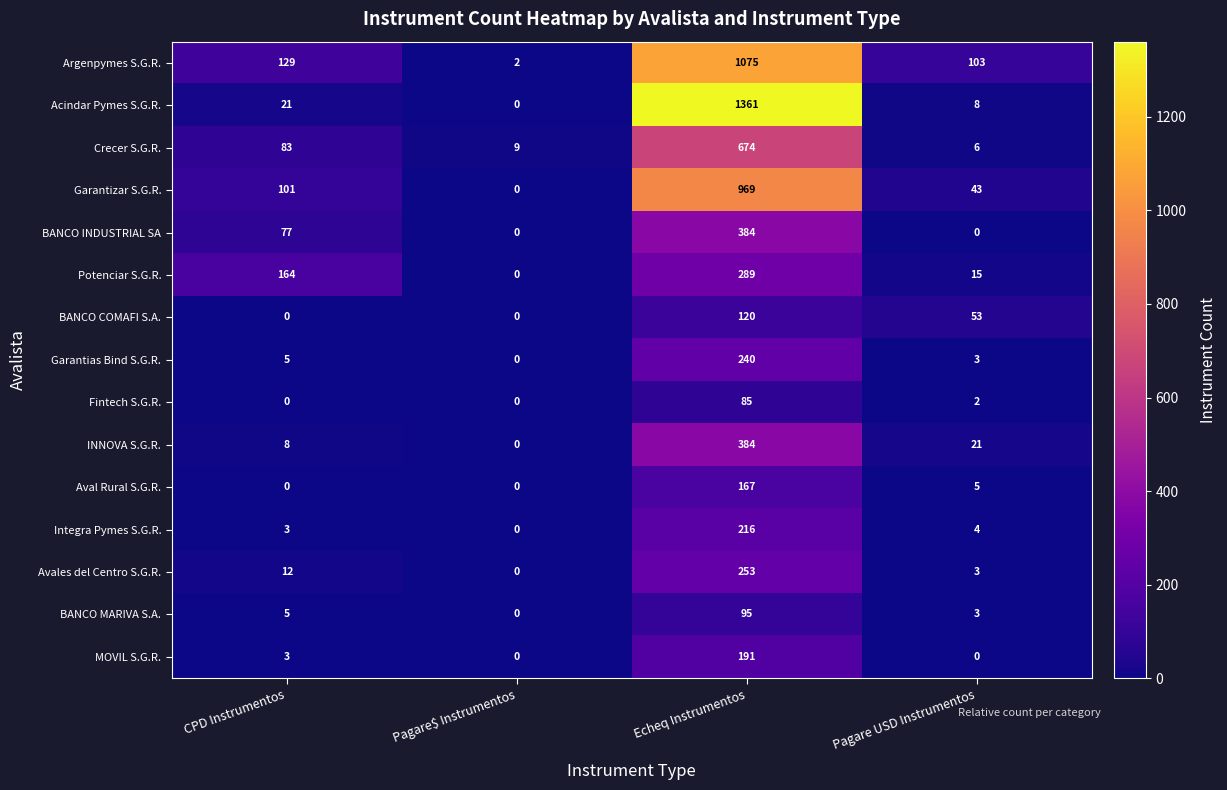

Which series has the widest spread of values?

Acindar Pymes S.G.R.